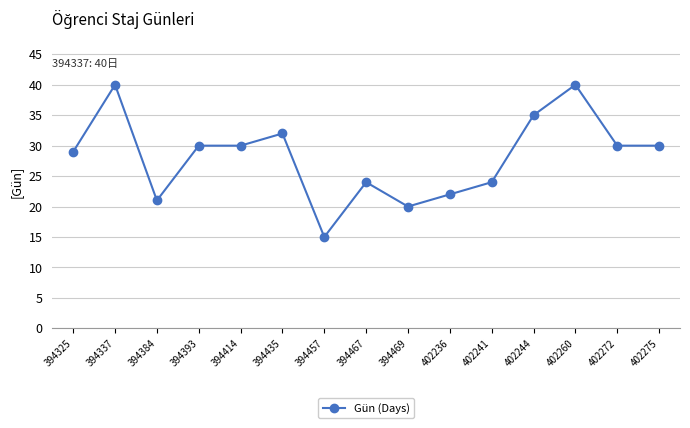

Approximately how many times larger is the value at 394384 compared to 394435?

0.7